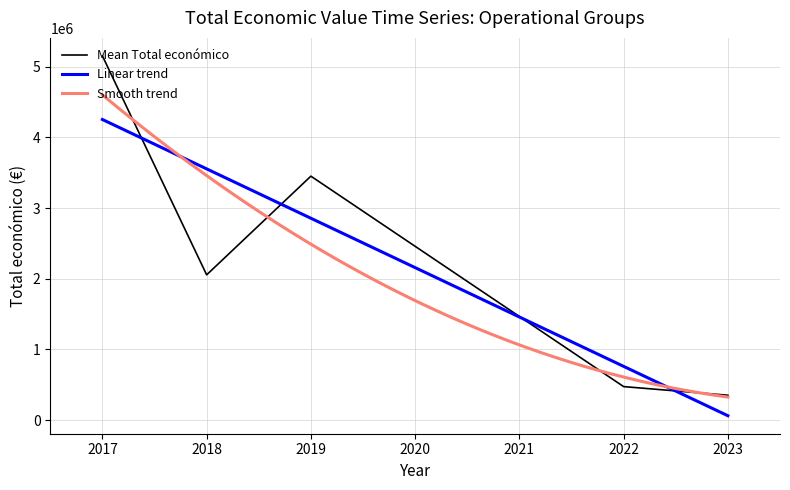

What is the lowest value of the Mean Total económico series?

352139.0